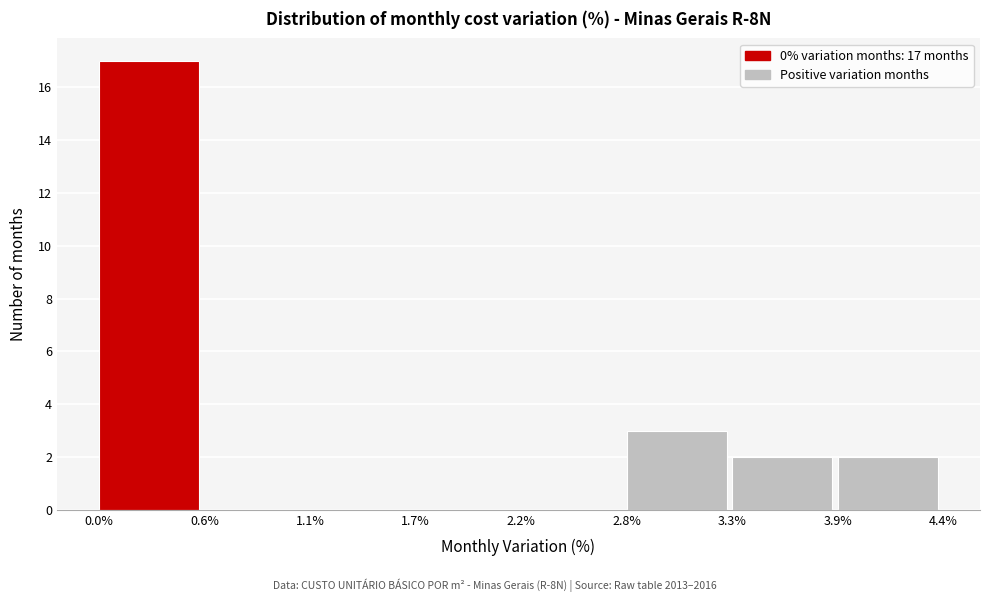

Over which range of the x-axis is the bar tallest?

0.0% to 0.6%